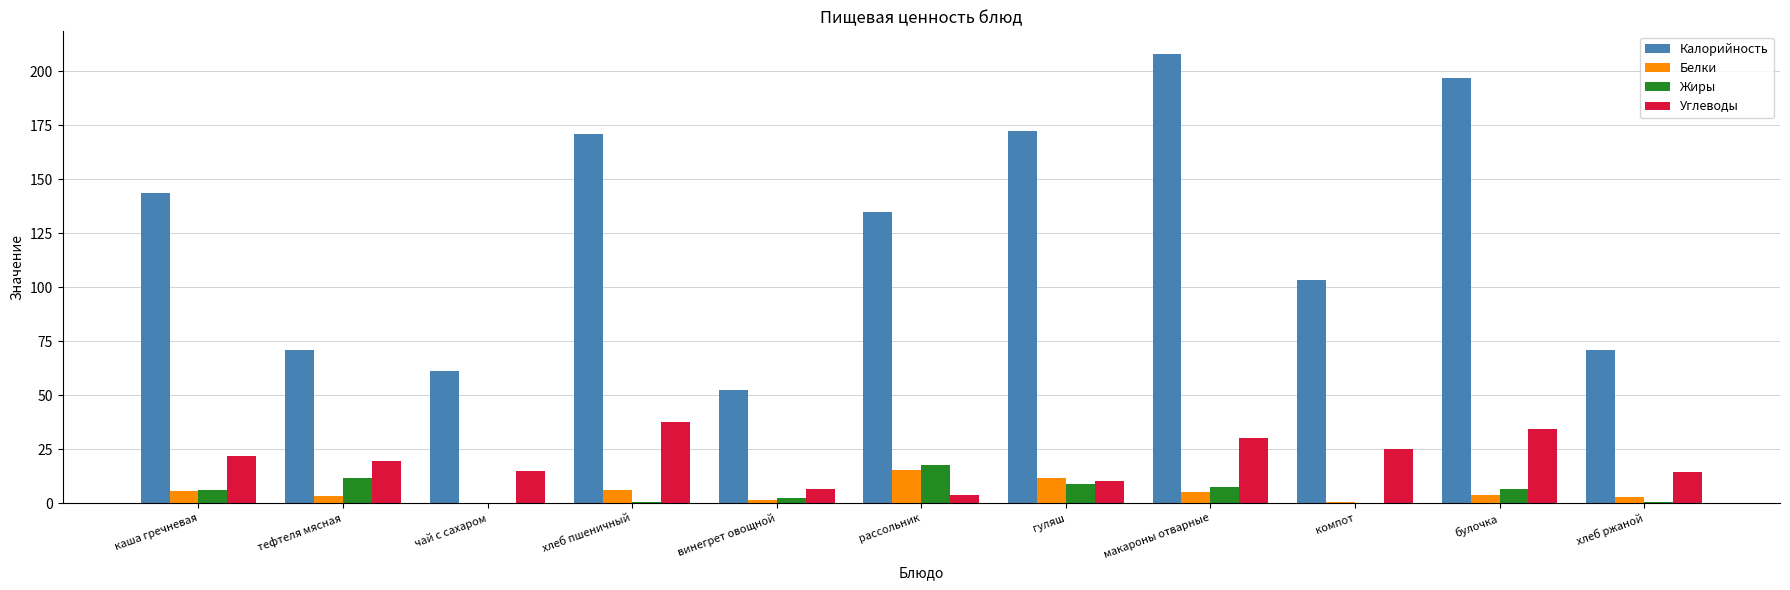

What is the average value of the Углеводы series?

19.9